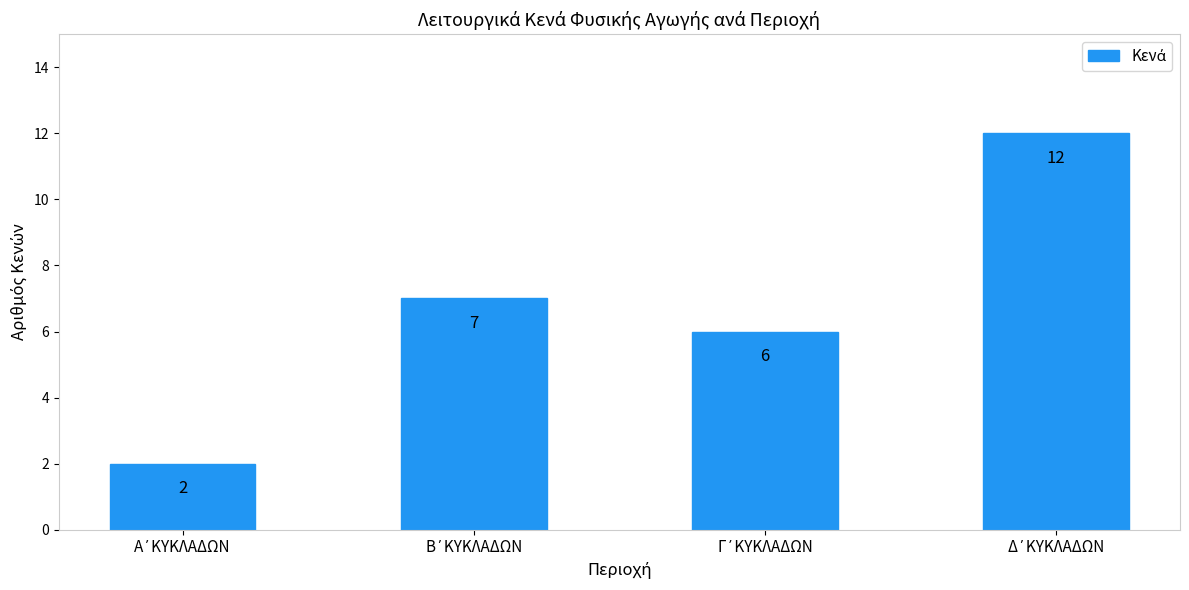

What is the value of the 4th bar from the left?

12